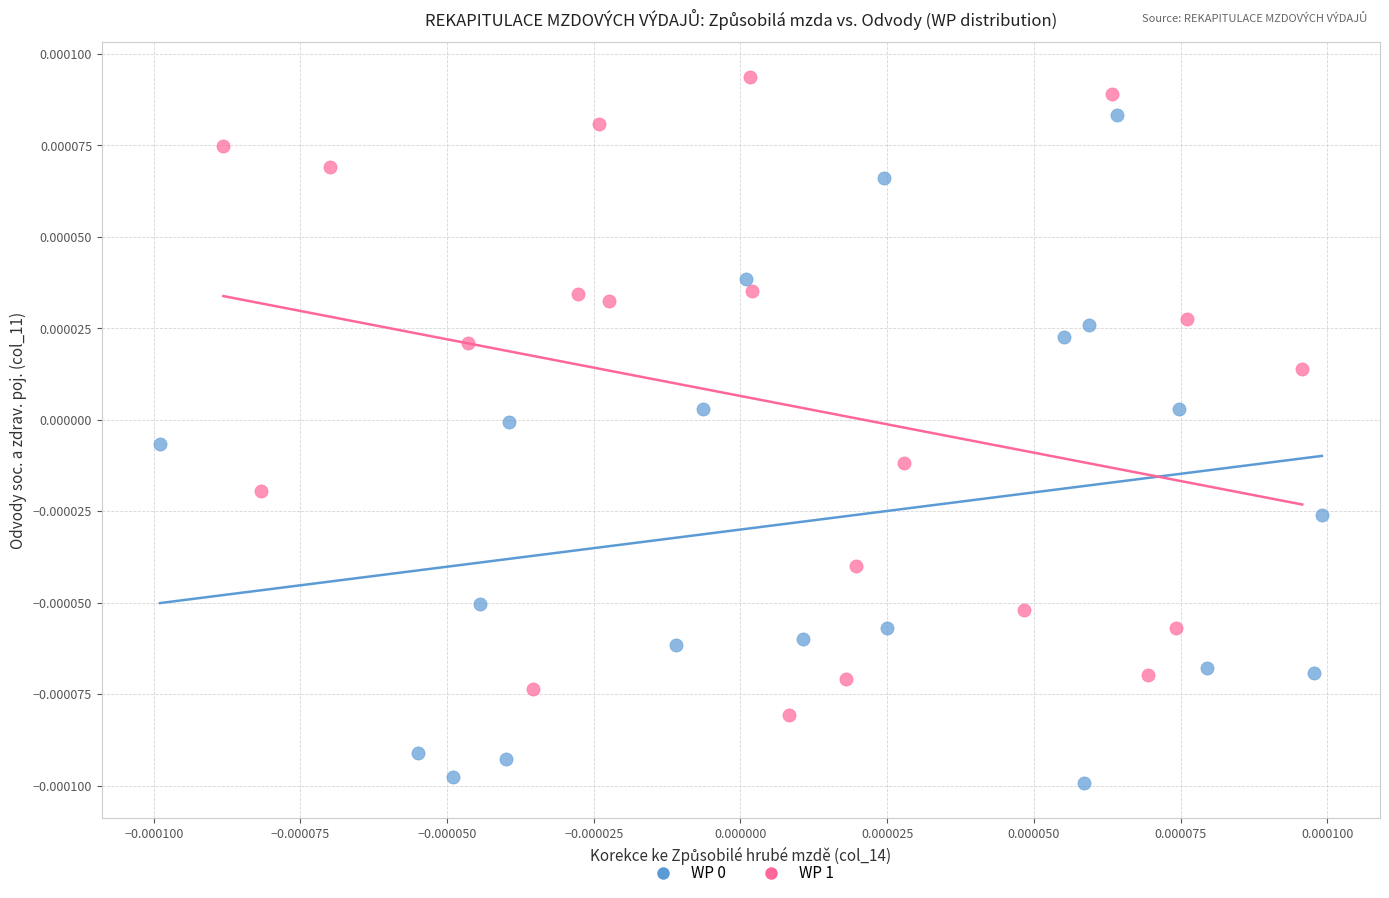

Which series reaches the maximum Y coordinate?

WP 1